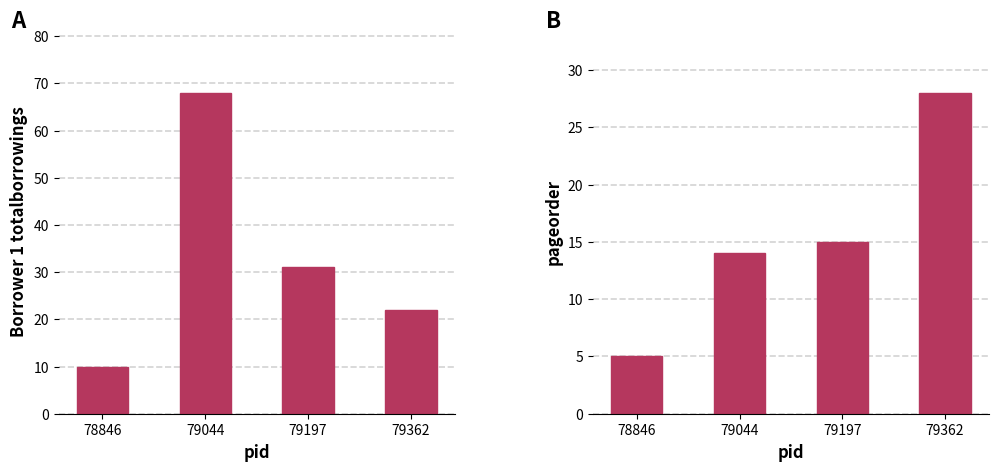

What is the highest value of the Borrower 1 totalborrowings series?

68